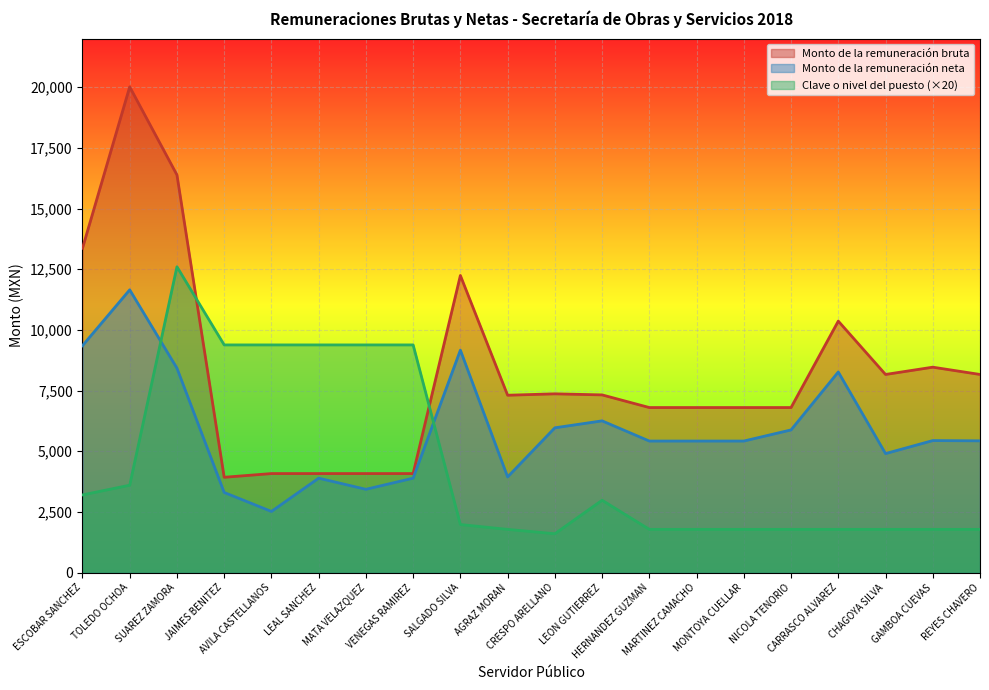

Between LEON GUTIERREZ and GAMBOA CUEVAS, which is larger?

GAMBOA CUEVAS